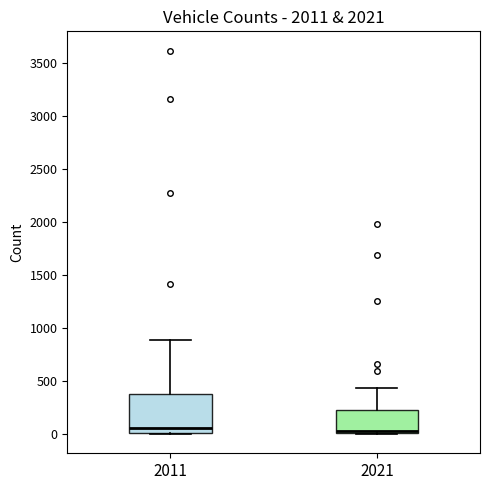

Reading left to right, transcribe this box plot: for each box, give where its median line is, the range the box spans, and where its two whiskers end, as read against the y-axis. The values are not printed on the chart, so give them approximately, as read against the axis.

2011: median 50, box 0 to 400, whiskers 0 to 900
2021: median 50, box 0 to 200, whiskers 0 to 450